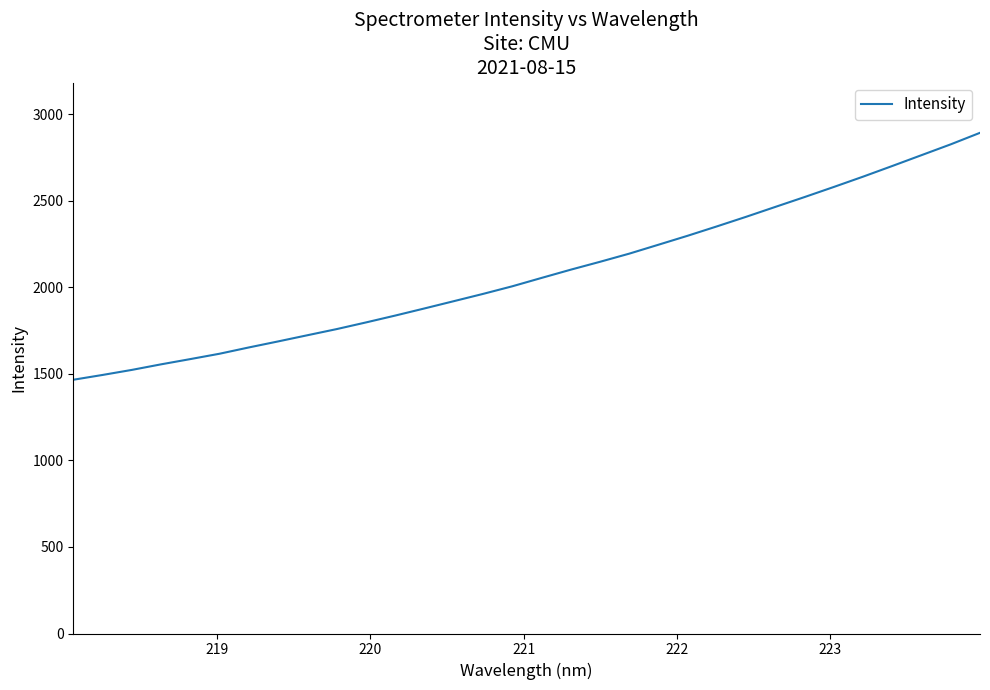

What is the difference between the maximum and minimum values?

1427.3